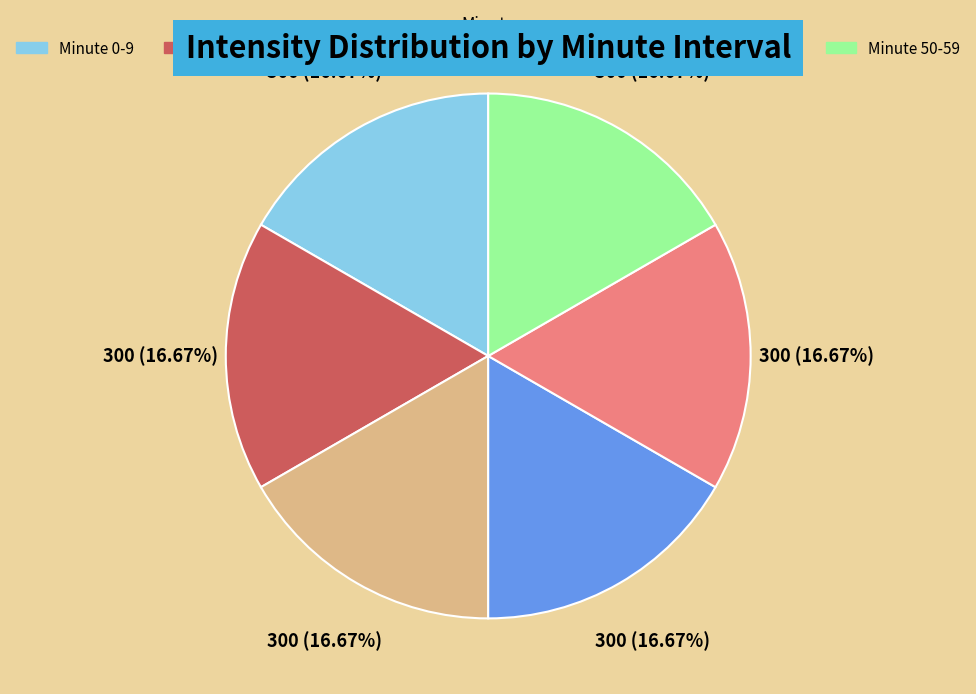

Is there a majority slice in this chart?

No